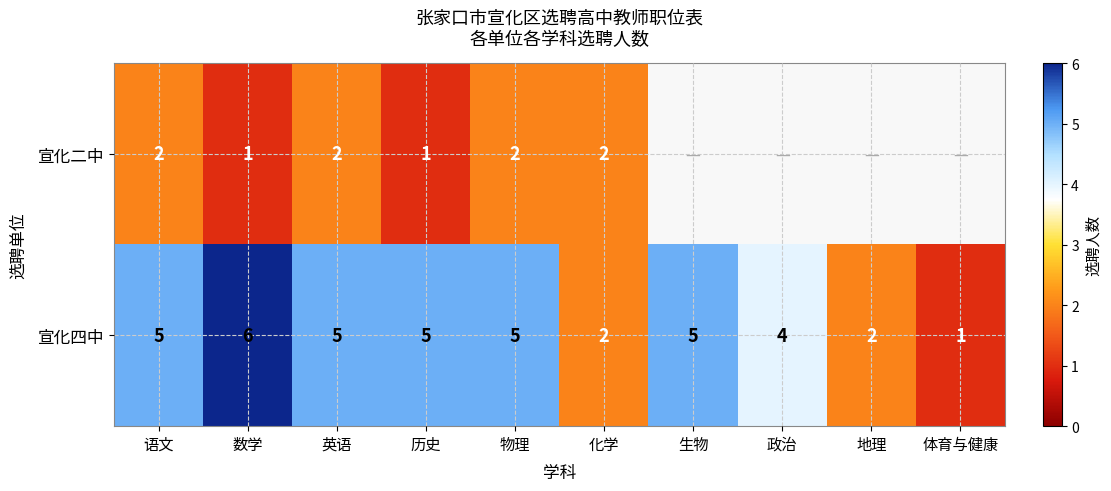

What is the maximum value for 宣化四中?

6